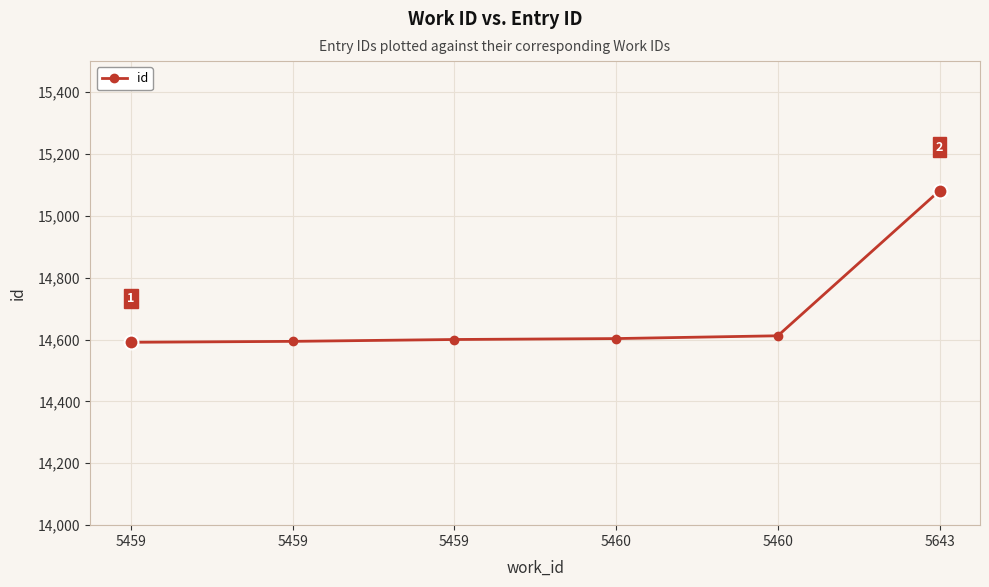

Which has a higher value, 5460 or 5459?

5460